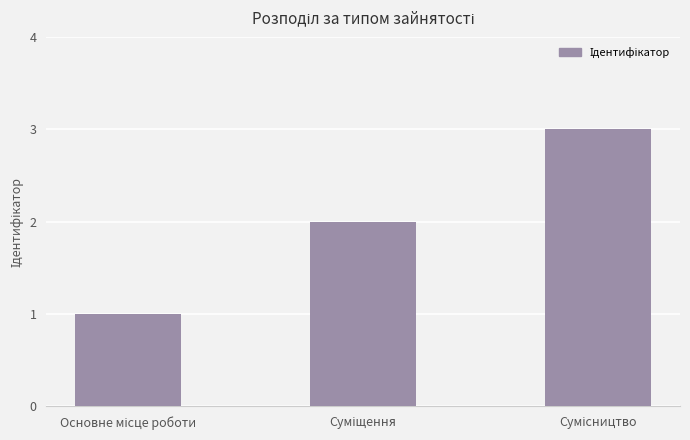

What is the difference between the second highest and minimum values?

1